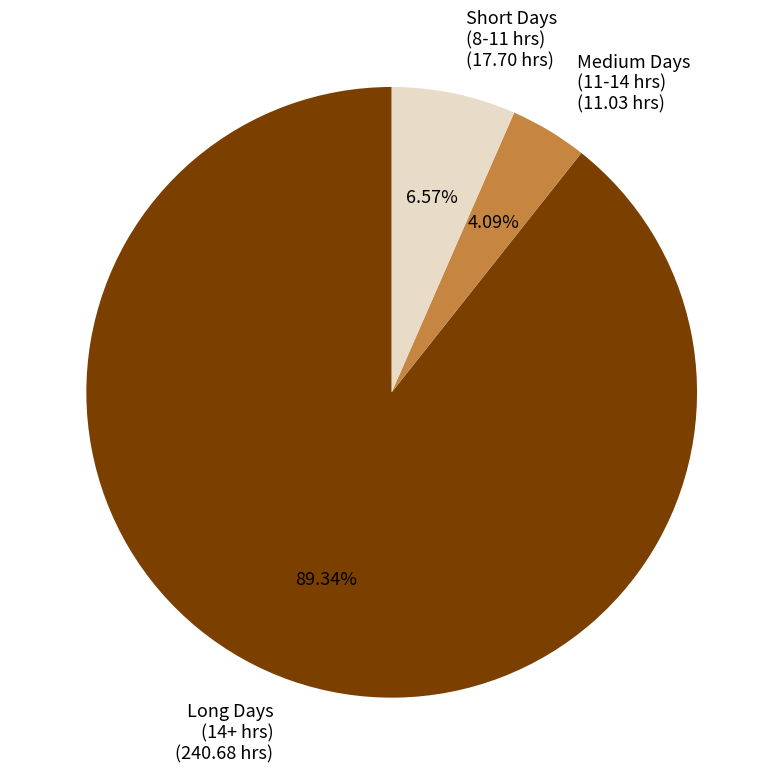

Is the sum of Short Days (8-11 hrs) (17.70 hrs) and Long Days (14+ hrs) (240.68 hrs) greater than half?

Yes